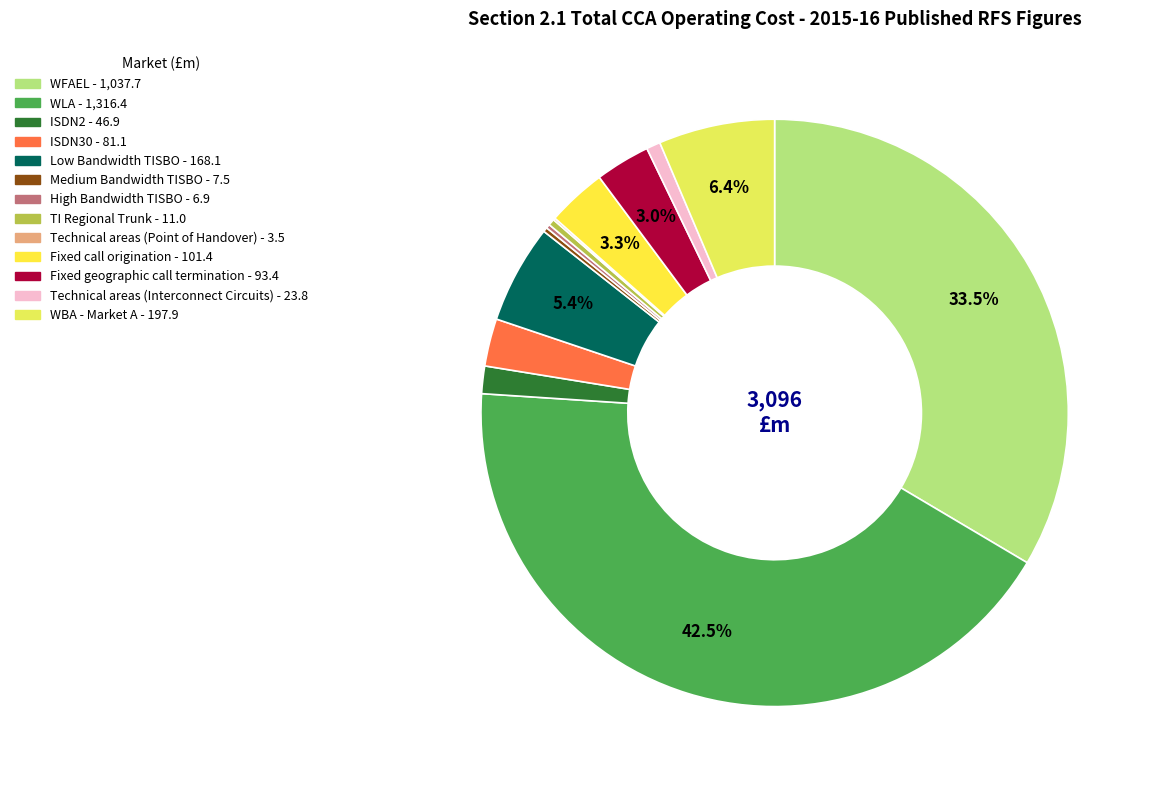

What percentage is the Low Bandwidth TISBO slice, to the nearest percent?

5%